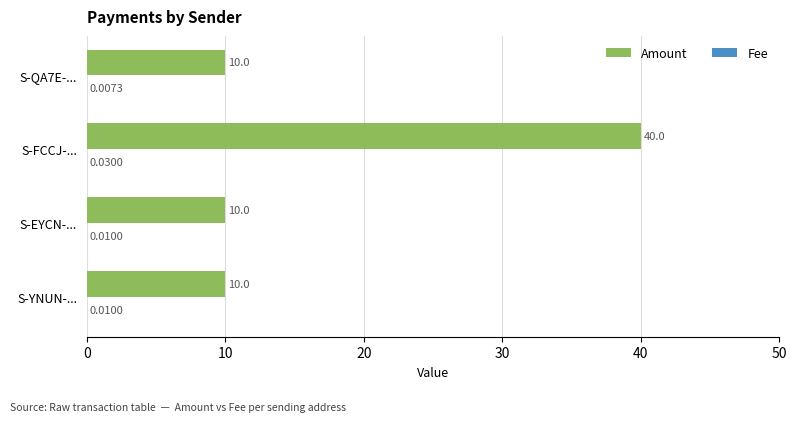

How many categories are shown in the chart?

4